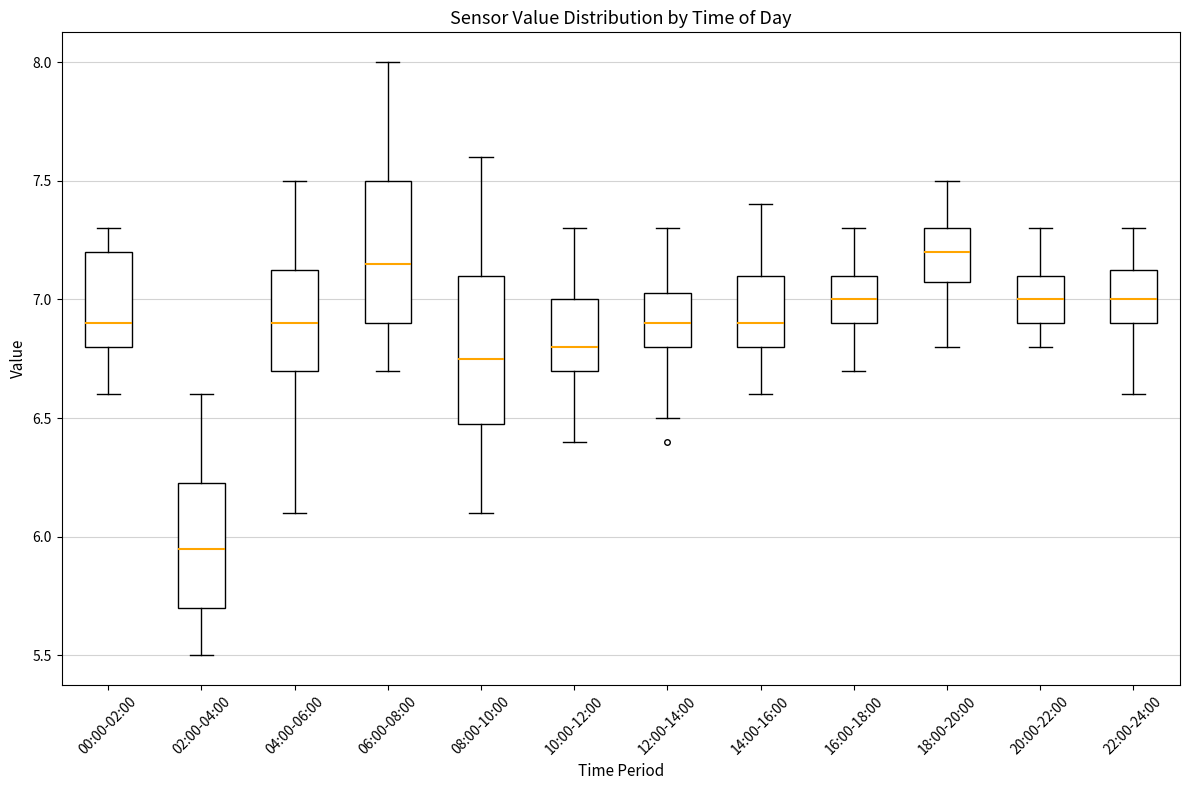

Where does the upper whisker of the box for 12:00-14:00 end on the y-axis? The values are not printed on the chart, so give them approximately, as read against the axis.

7.30